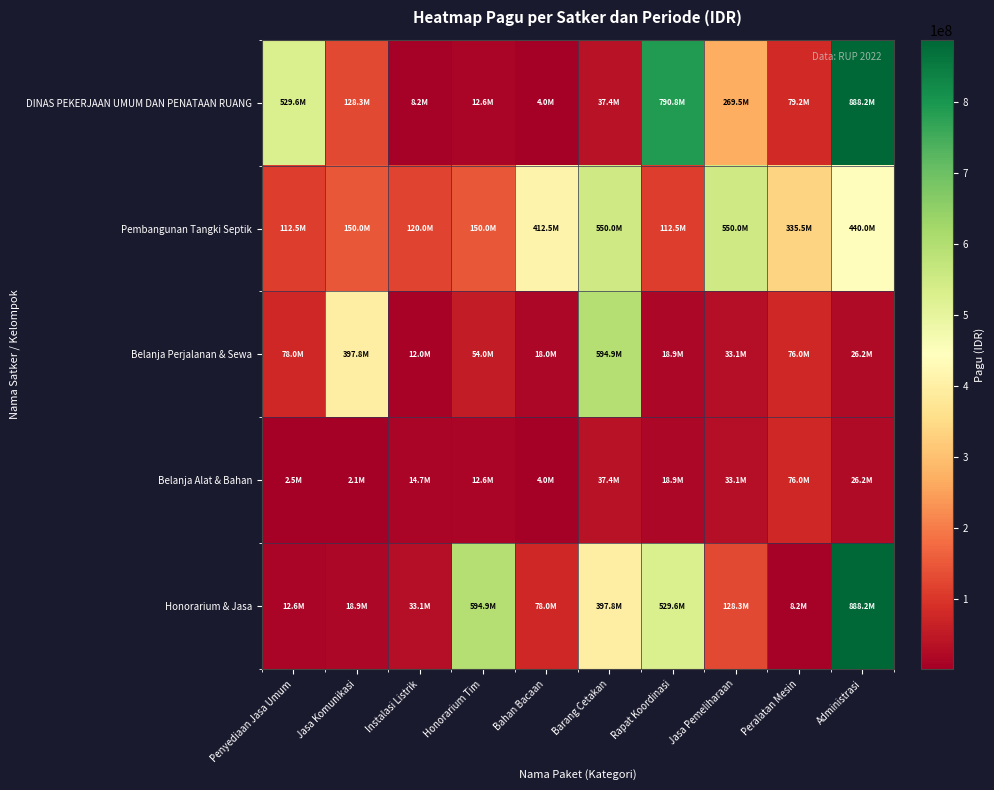

Between Bahan Bacaan and Jasa Pemeliharaan, which is larger?

Jasa Pemeliharaan